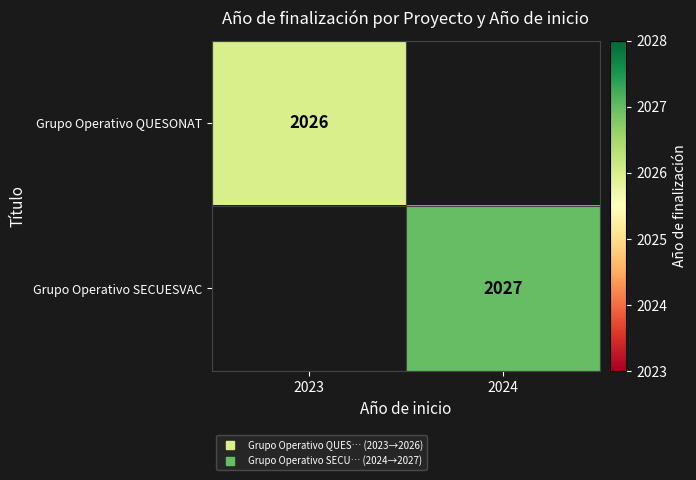

How many series are shown in this chart?

2